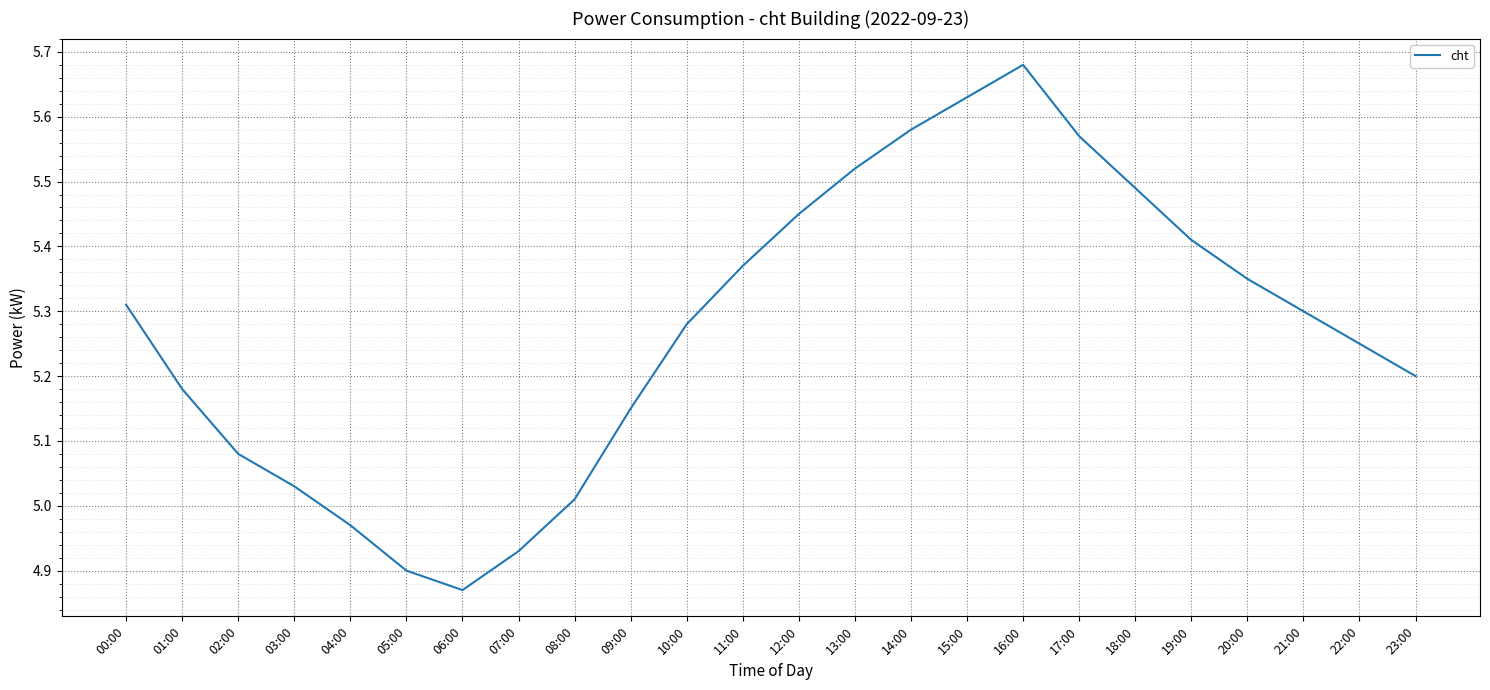

What is the sum of all values?

126.5